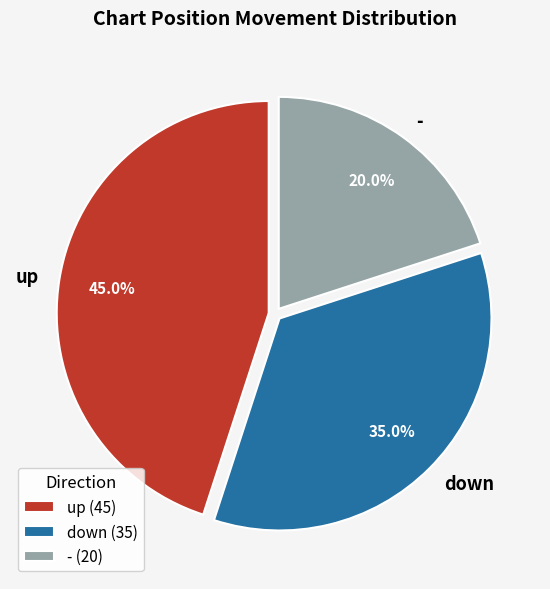

Count the number of slices in the pie.

3